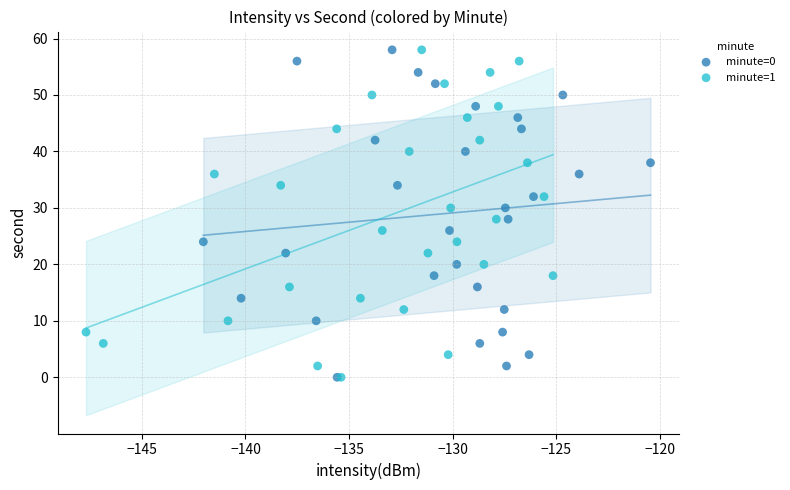

What are all the series names shown in the legend?

minute=0, minute=1